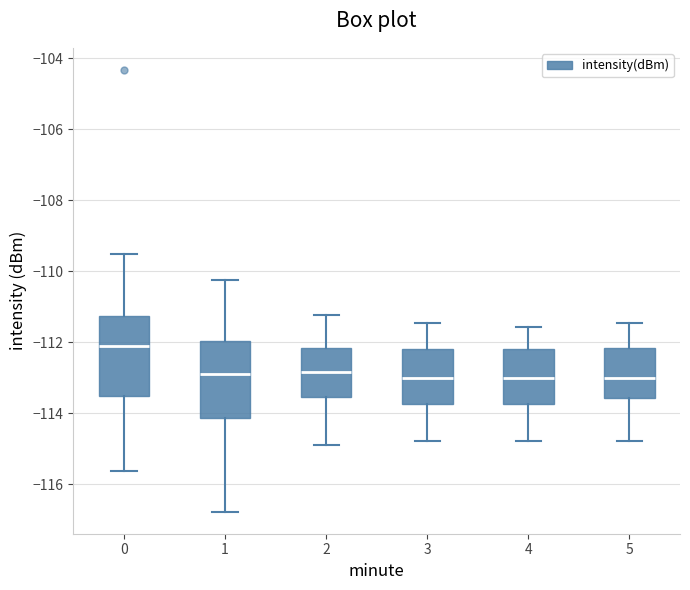

Reading left to right, transcribe this box plot: for each box, give where its median line is, the range the box spans, and where its two whiskers end, as read against the y-axis. The values are not printed on the chart, so give them approximately, as read against the axis.

0: median -112.0, box -113.4 to -111.2, whiskers -115.6 to -109.6
1: median -112.8, box -114.2 to -112.0, whiskers -116.8 to -110.2
2: median -112.8, box -113.6 to -112.2, whiskers -114.8 to -111.2
3: median -113.0, box -113.8 to -112.2, whiskers -114.8 to -111.4
4: median -113.0, box -113.8 to -112.2, whiskers -114.8 to -111.6
5: median -113.0, box -113.6 to -112.2, whiskers -114.8 to -111.4